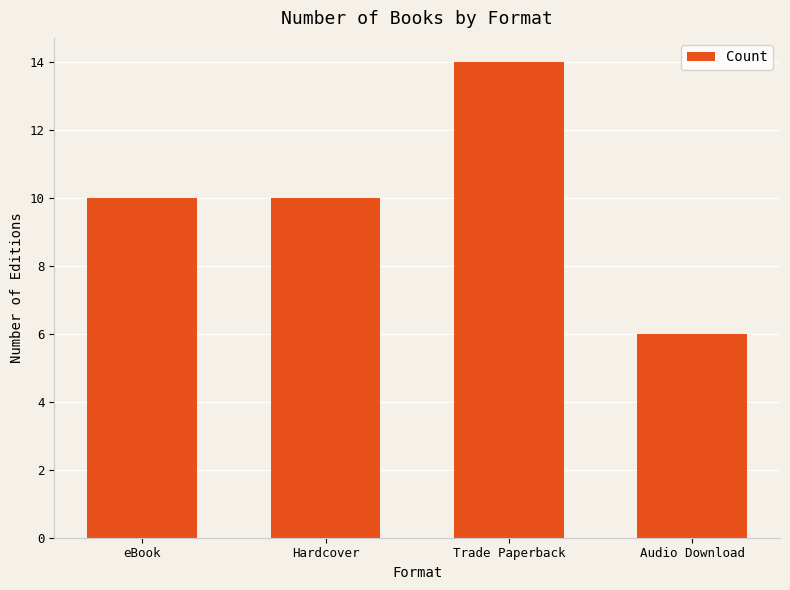

What is the greatest value displayed?

14